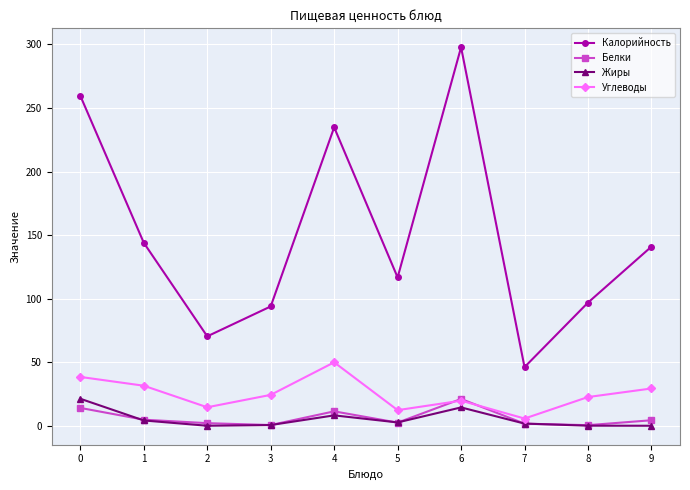

Which category has the lowest value in the Калорийность series?

7